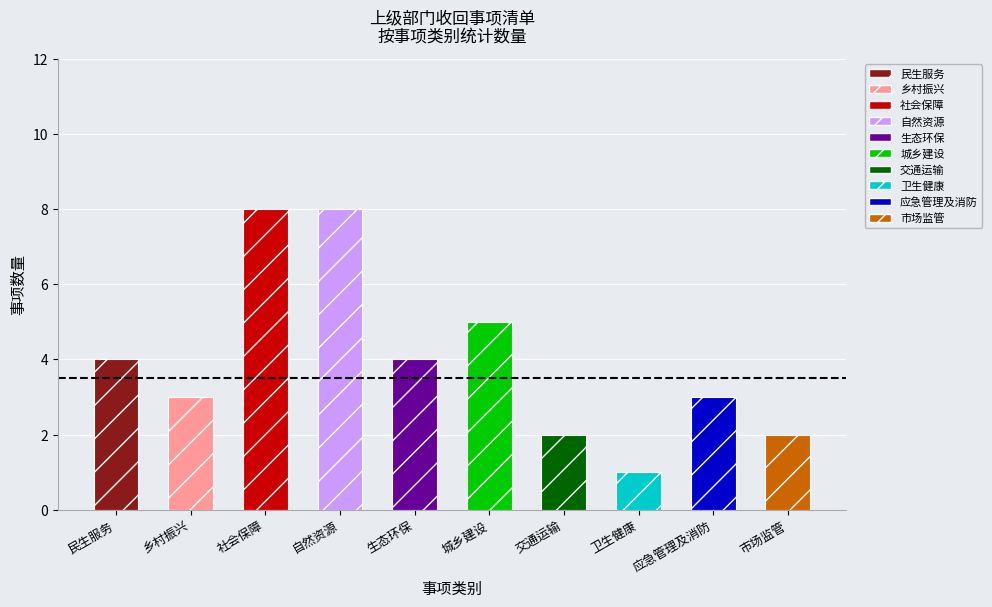

Count the number of categories in the chart.

10